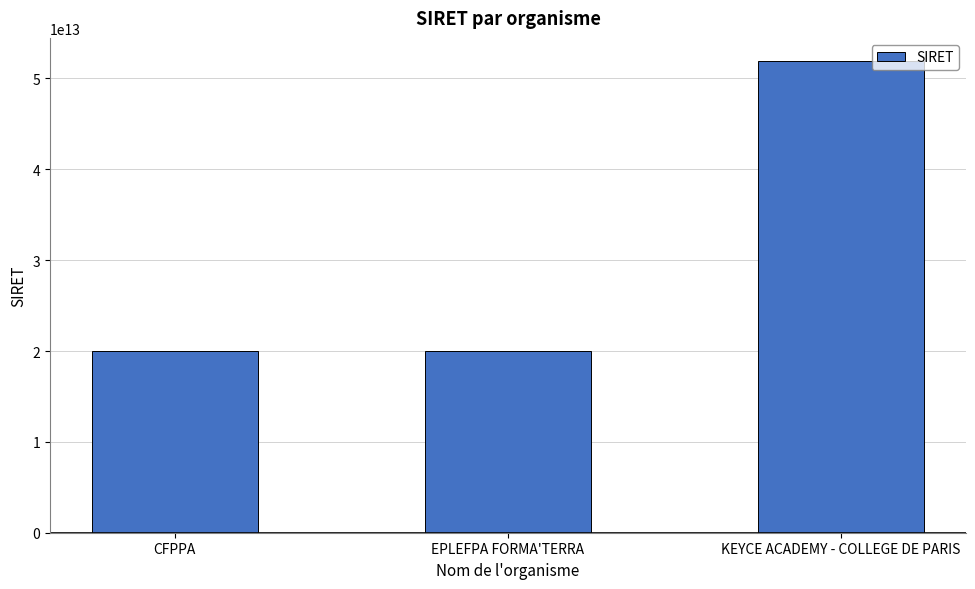

What is the approximate value at CFPPA?

19974098600054